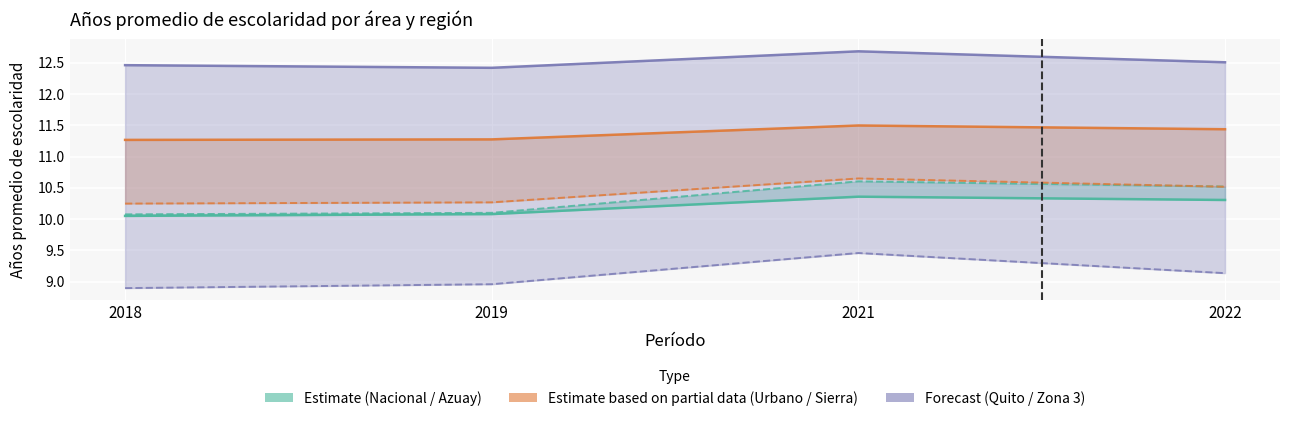

How many Quito values are between 12 and 13?

4